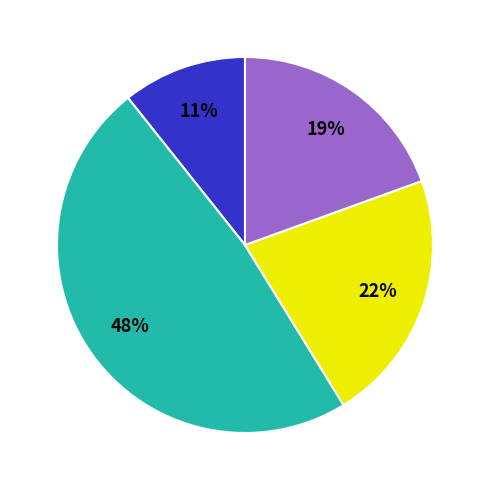

To the nearest percent, what is the average slice percentage?

25%